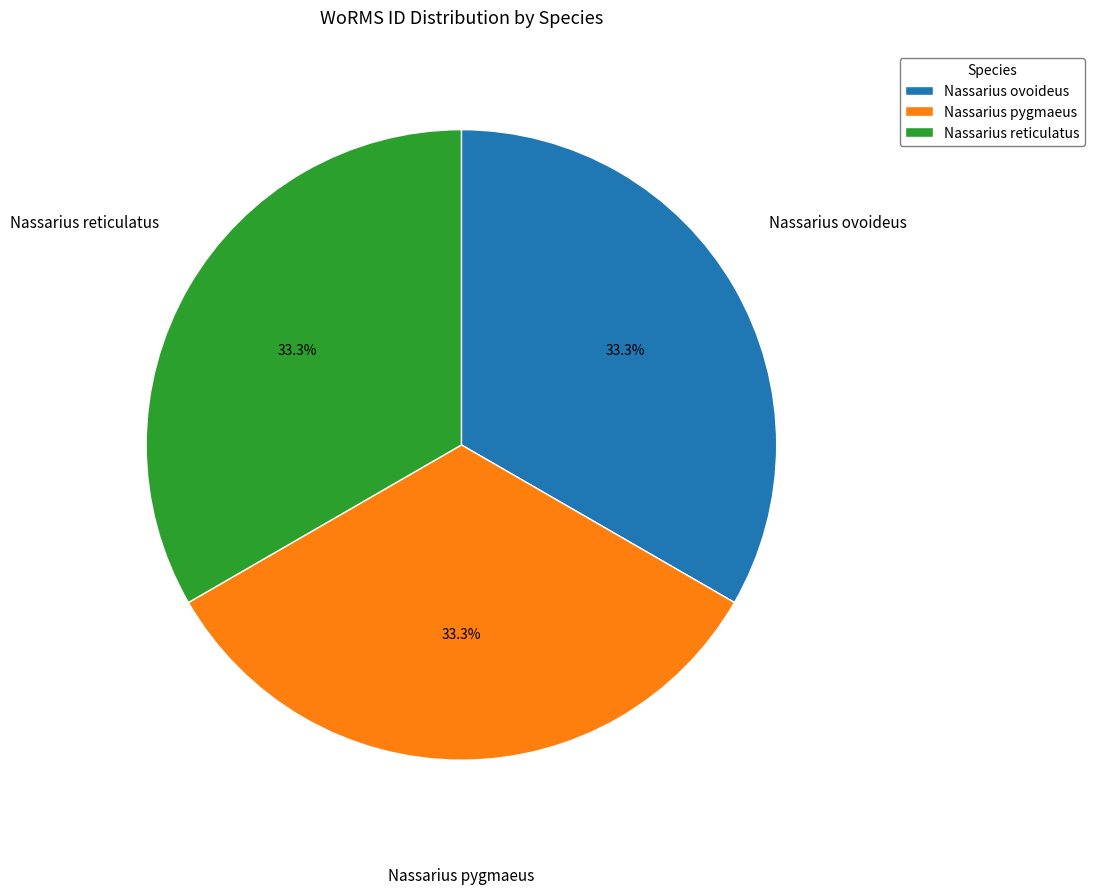

Count the number of slices in the pie.

3